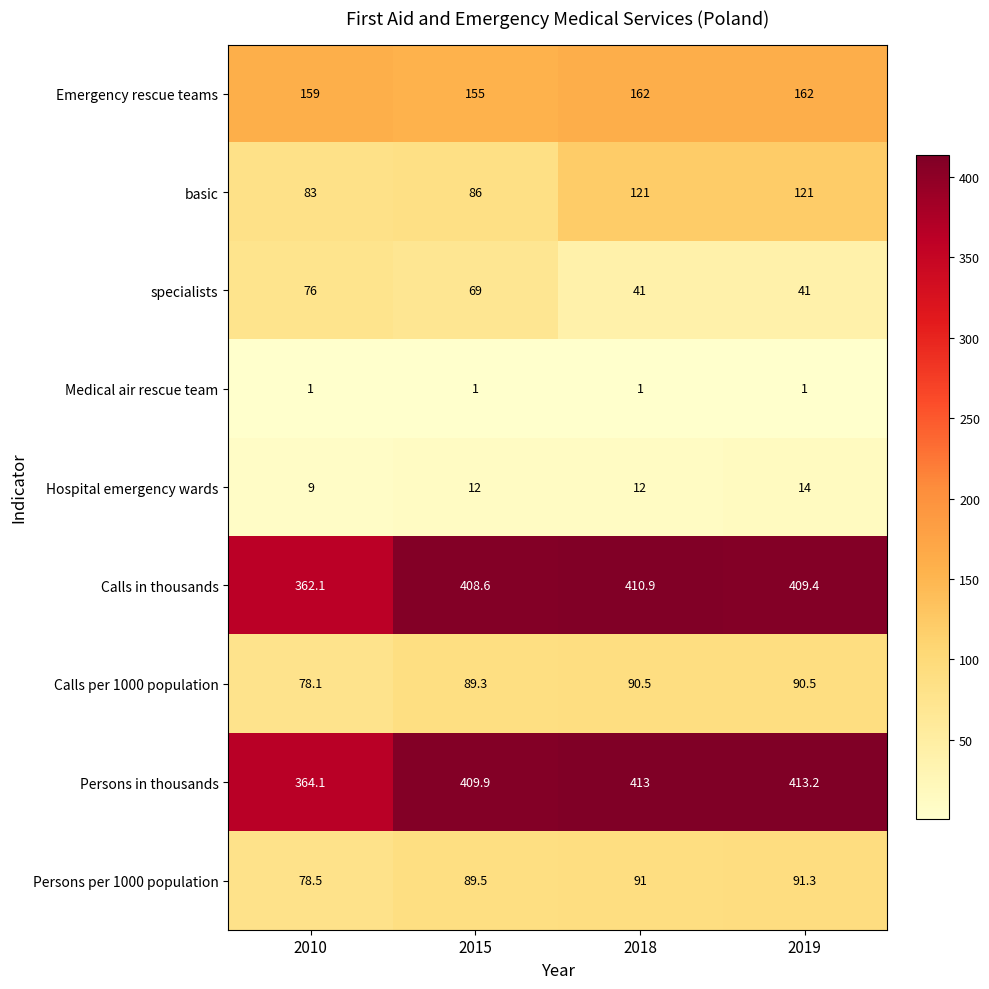

List the series in order of their peak value, lowest first.

Medical air rescue team, Hospital emergency wards, specialists, Calls per 1000 population, Persons per 1000 population, basic, Emergency rescue teams, Calls in thousands, Persons in thousands